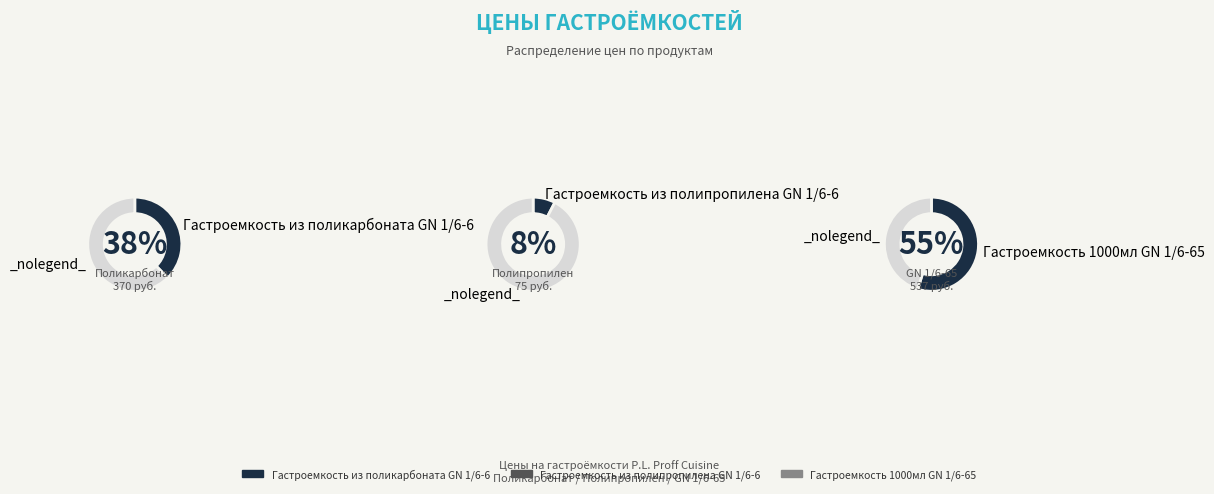

Between Гастроемкость 1000мл GN 1/6-65 and Гастроемкость из поликарбоната GN 1/6-6, which is larger?

Гастроемкость 1000мл GN 1/6-65